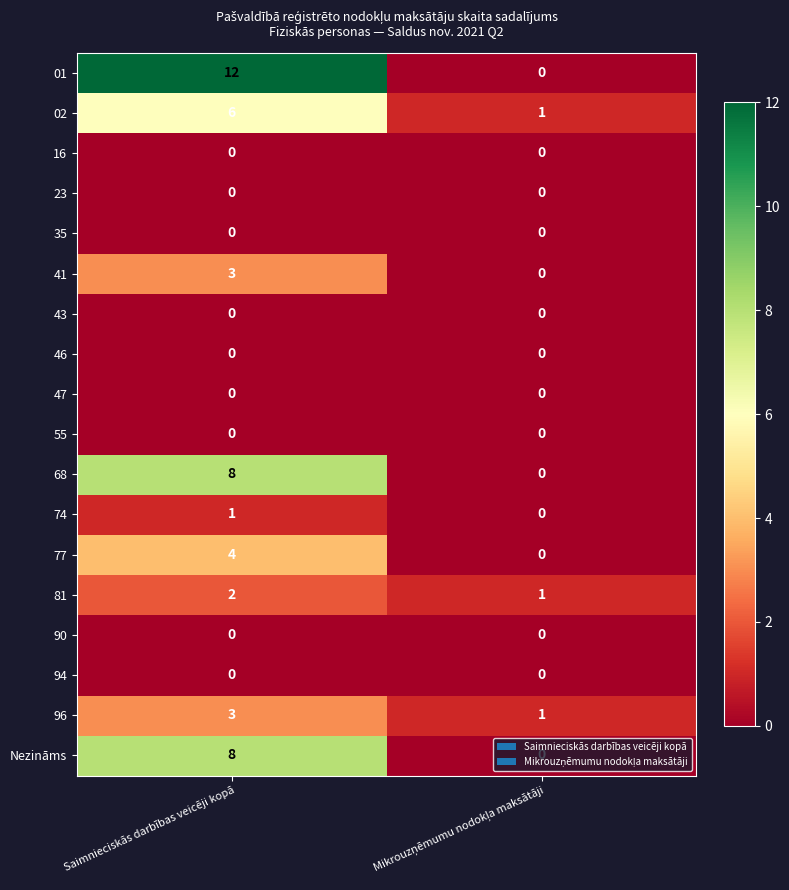

Which label corresponds to the largest value in the chart?

Saimnieciskās darbības veicēji kopā